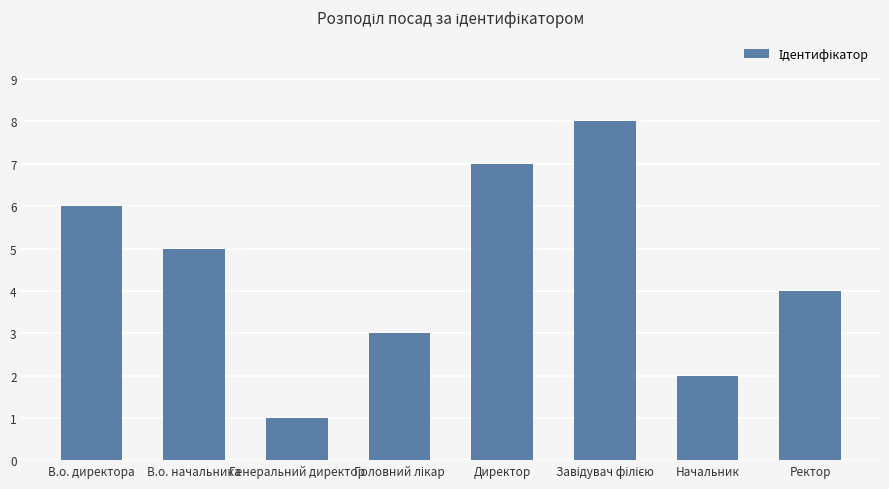

Approximately how many times larger is the value at Директор compared to В.о. директора?

1.2